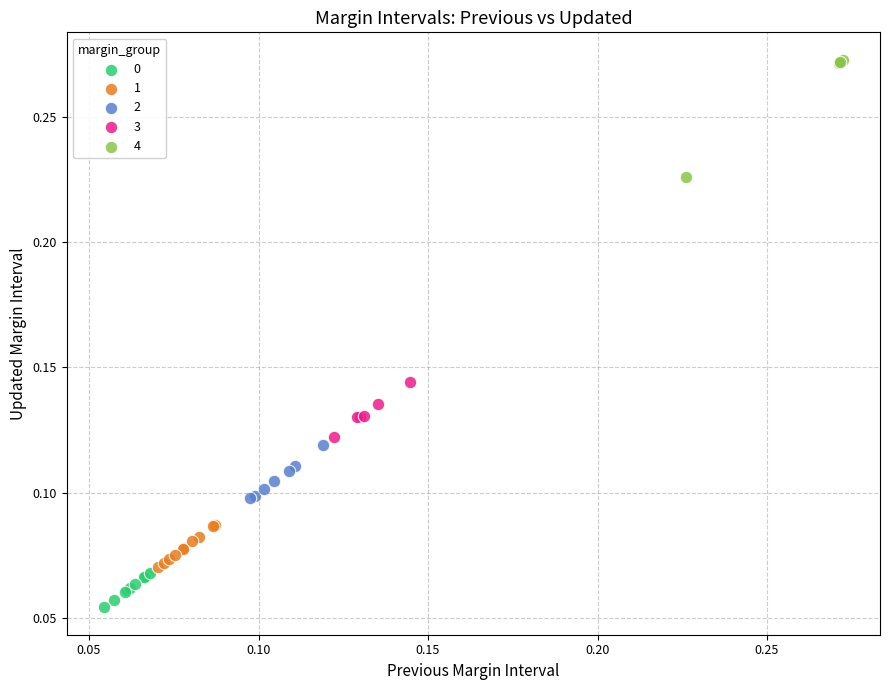

Which series has the widest spread of Y values?

4